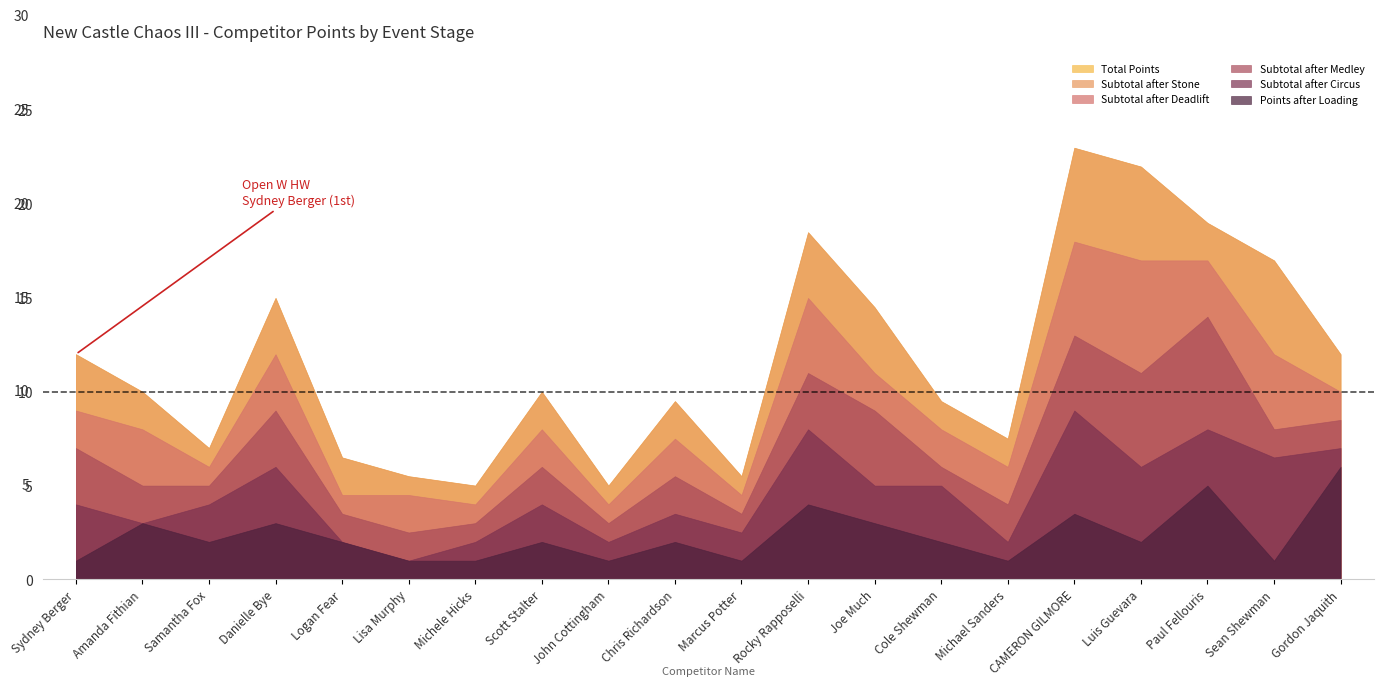

In Subtotal after Circus, how many points are higher than both neighbors (excluding endpoints)?

6